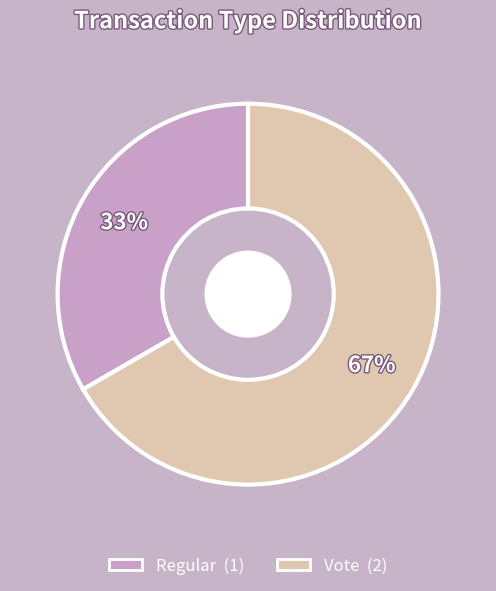

Rank the categories by value from lowest to highest.

Regular, Vote